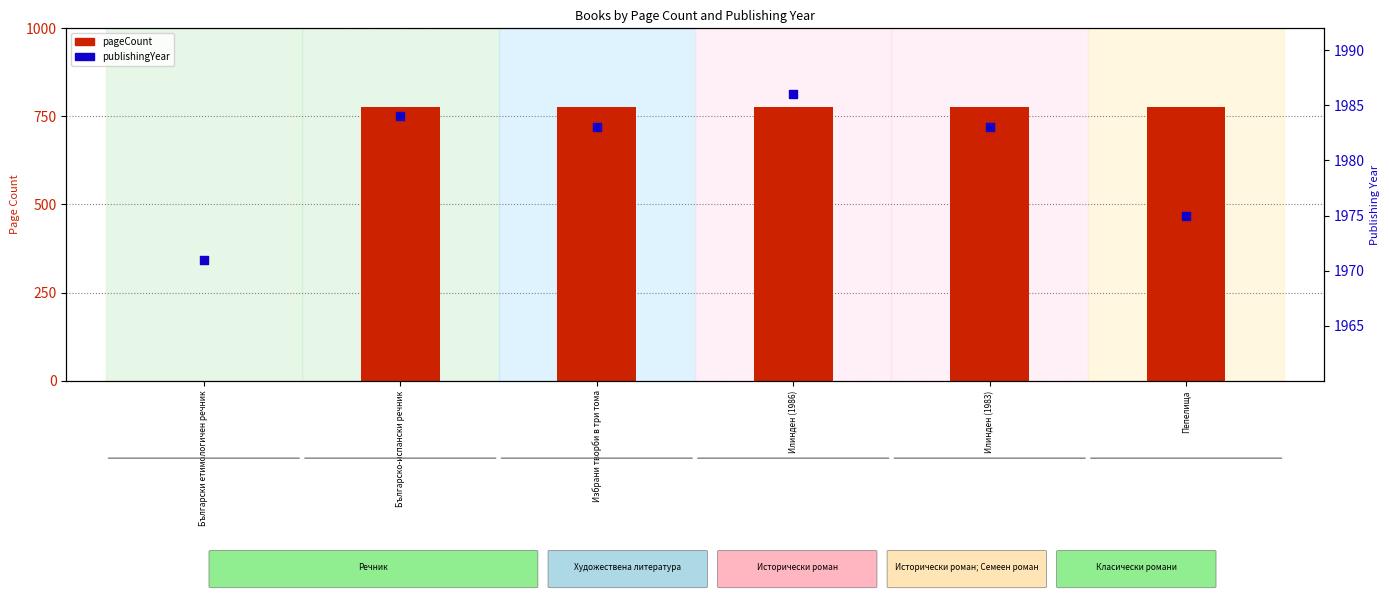

At how many categories does at least one series exceed 1444?

6